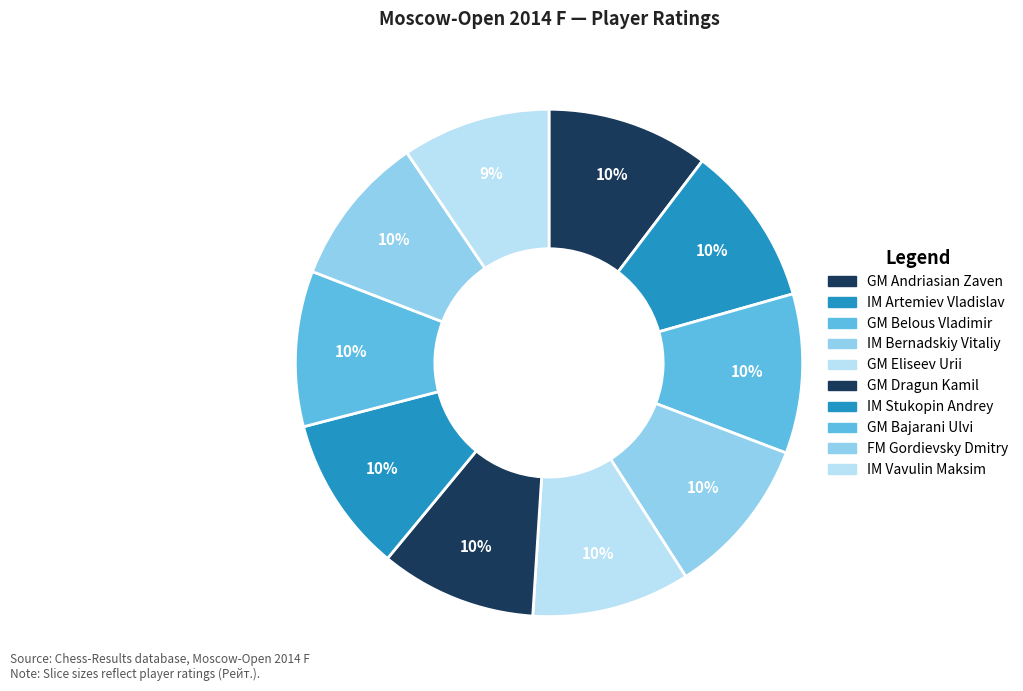

To the nearest percent, what portion does GM Eliseev Urii represent?

10%